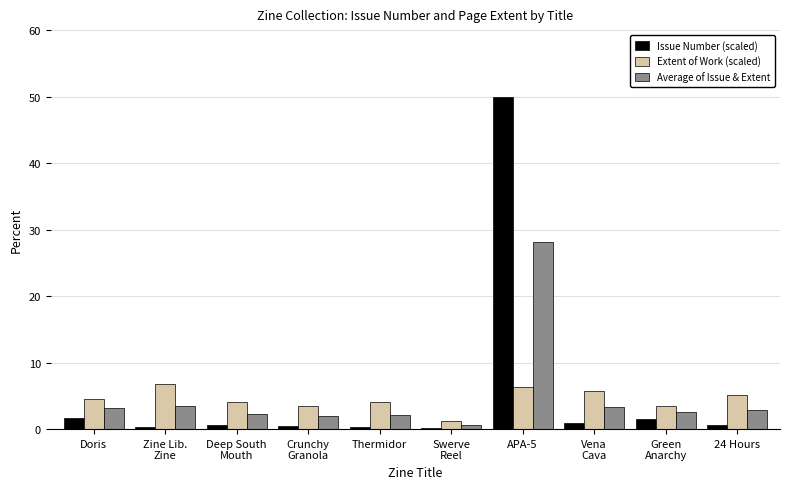

At which label does Extent of Work (scaled) first exceed 4?

Doris